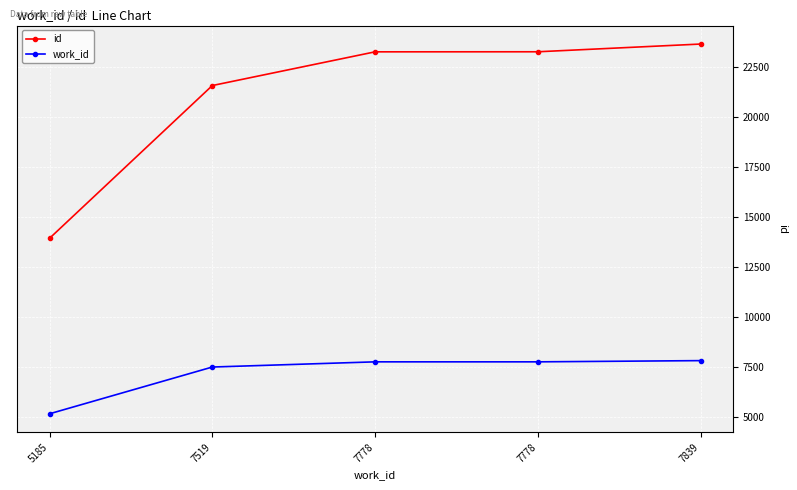

What is the spread (max minus min) of values at 7519?

14052